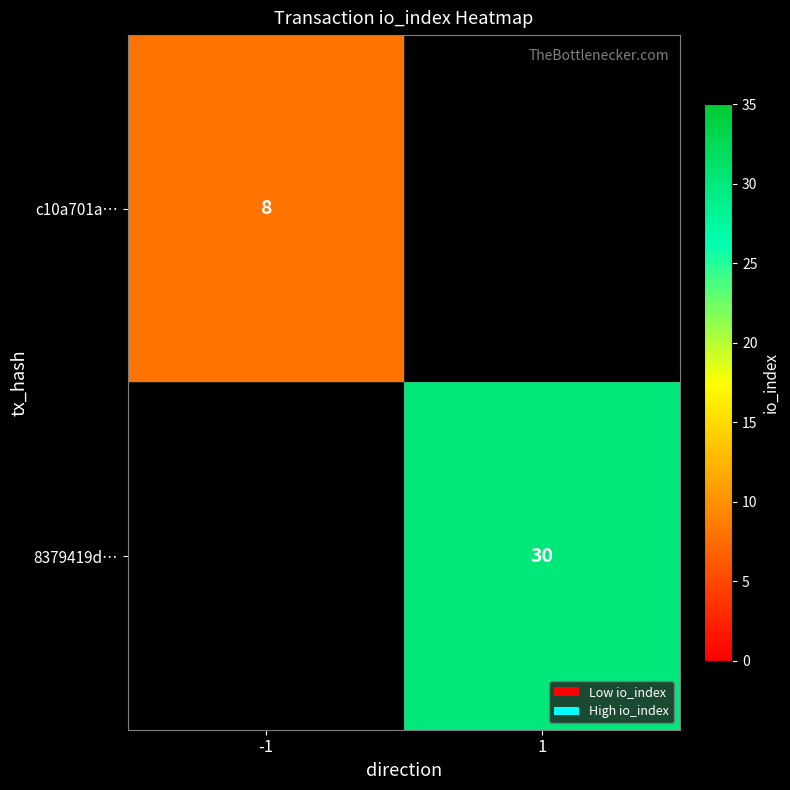

What is the maximum value shown in the chart?

30.0